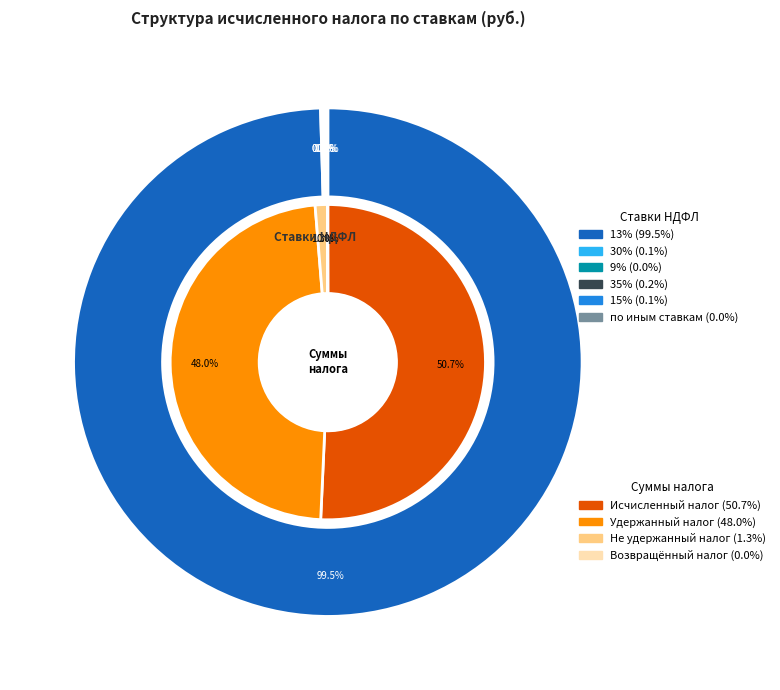

Count the number of slices in the pie.

6